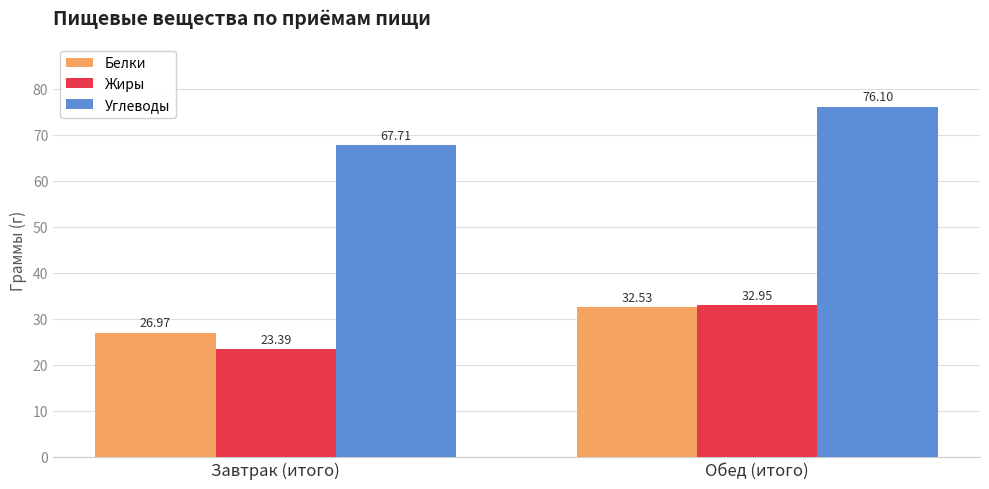

Reading left to right, extract all data points from this chart.

Белки: 27.0	32.5
Жиры: 23.4	33.0
Углеводы: 67.7	76.1